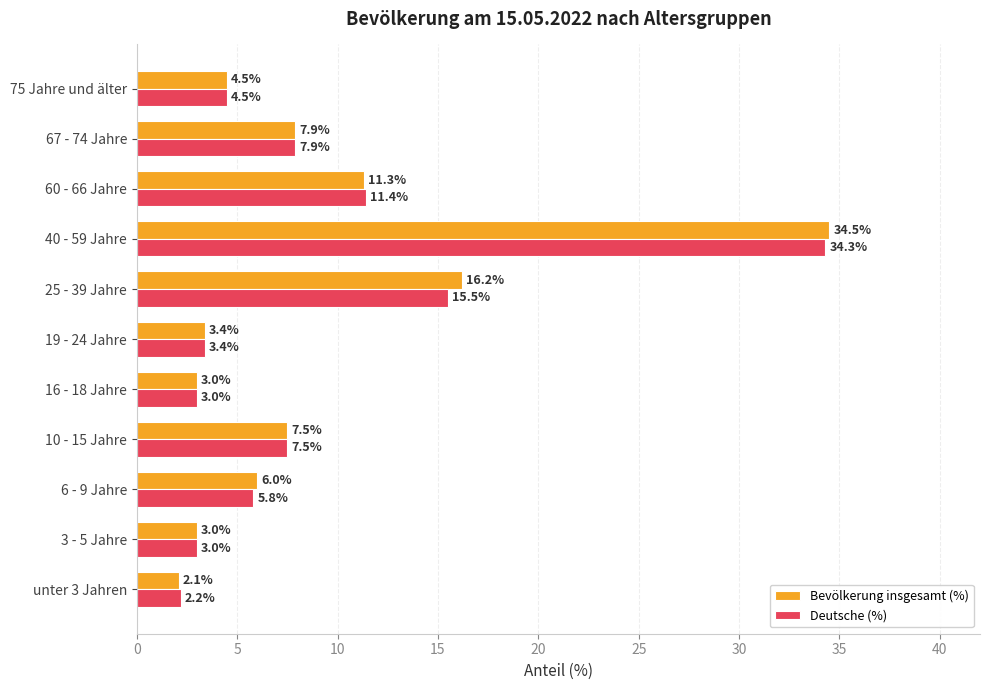

Read the Deutsche (%) value at 10 - 15 Jahre.

7.5